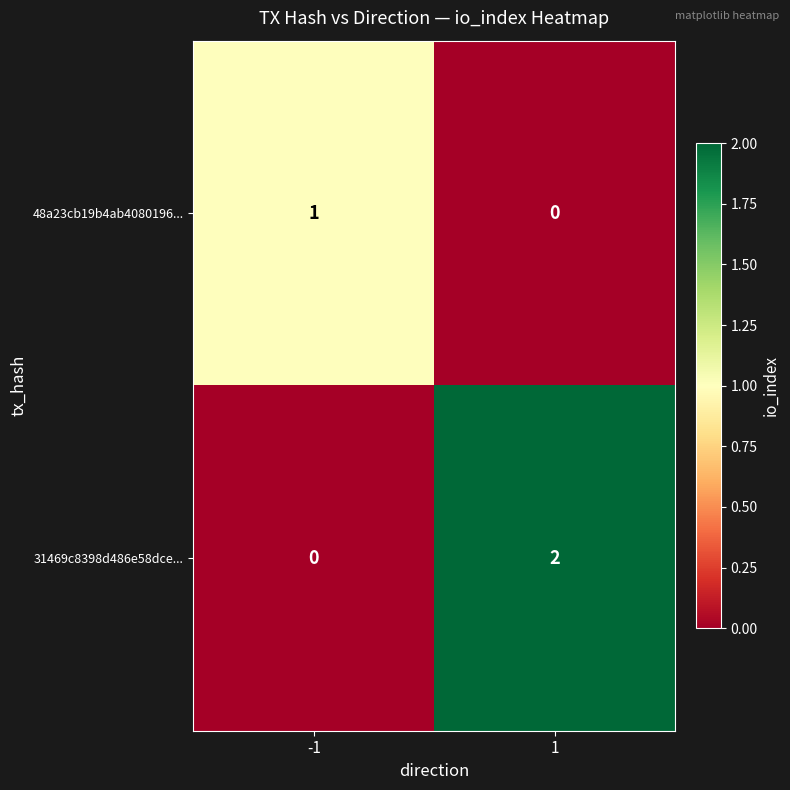

Reading right to left, what are all the values shown in this chart?

48a23cb19b4ab4080196...: 1=0	-1=1
31469c8398d486e58dce...: 1=2	-1=0